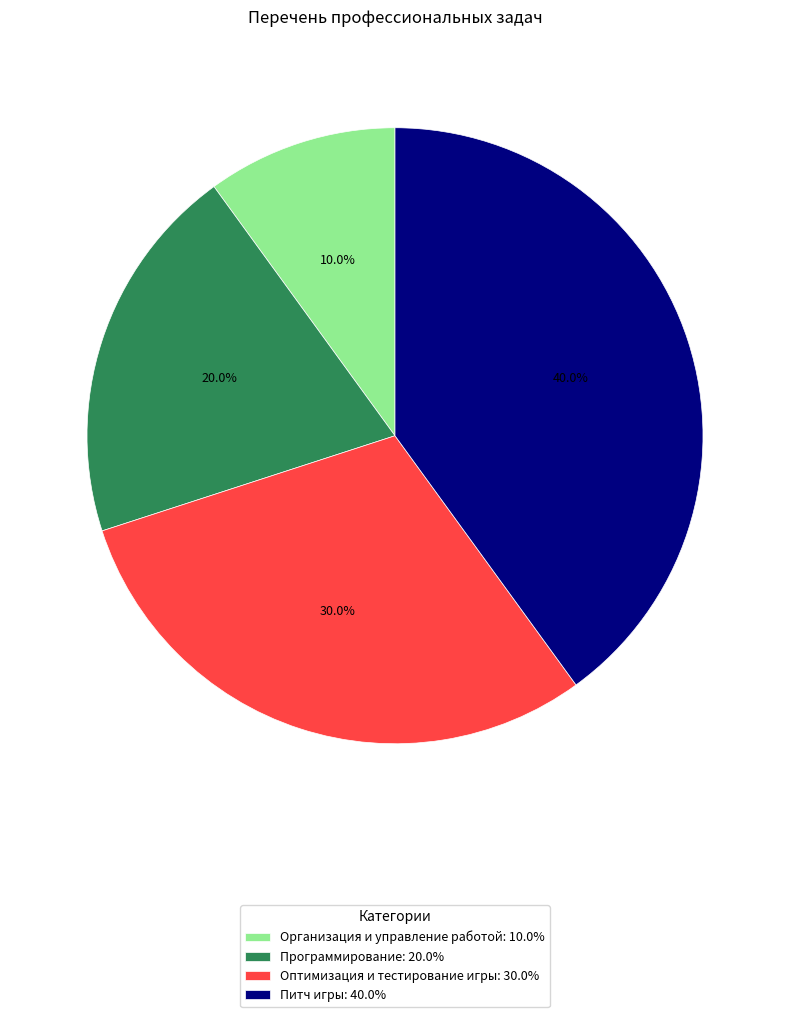

What is the ratio of the value at Программирование: 20.0% to the value at Питч игры: 40.0%?

0.5